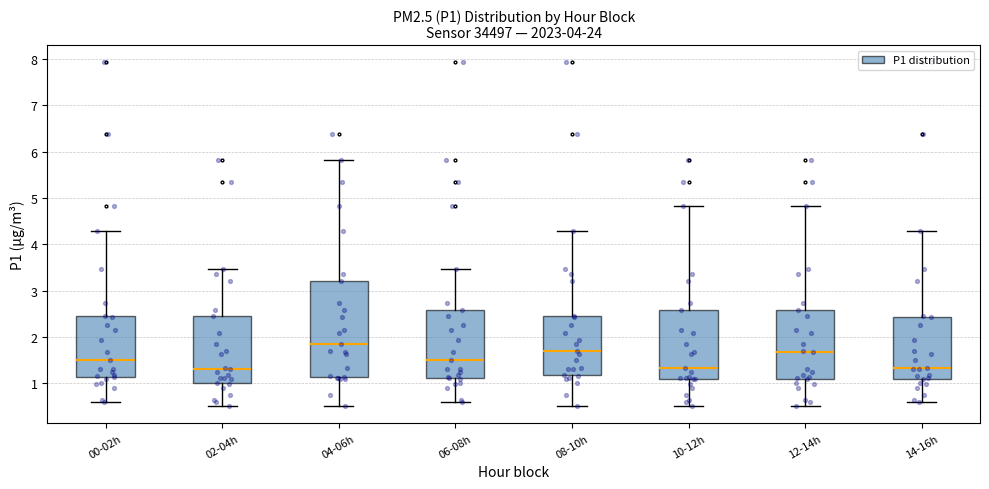

Reading left to right, read every box against the y-axis: the position of its median line, the range the box covers, and the ends of its whiskers. The values are not printed on the chart, so give them approximately, as read against the axis.

00-02h: median 1.5, box 1.1 to 2.5, whiskers 0.6 to 4.3
02-04h: median 1.3, box 1.0 to 2.5, whiskers 0.5 to 3.5
04-06h: median 1.9, box 1.1 to 3.2, whiskers 0.5 to 5.8
06-08h: median 1.5, box 1.1 to 2.6, whiskers 0.6 to 3.5
08-10h: median 1.7, box 1.2 to 2.5, whiskers 0.5 to 4.3
10-12h: median 1.3, box 1.1 to 2.6, whiskers 0.5 to 4.8
12-14h: median 1.7, box 1.1 to 2.6, whiskers 0.5 to 4.8
14-16h: median 1.3, box 1.1 to 2.4, whiskers 0.6 to 4.3